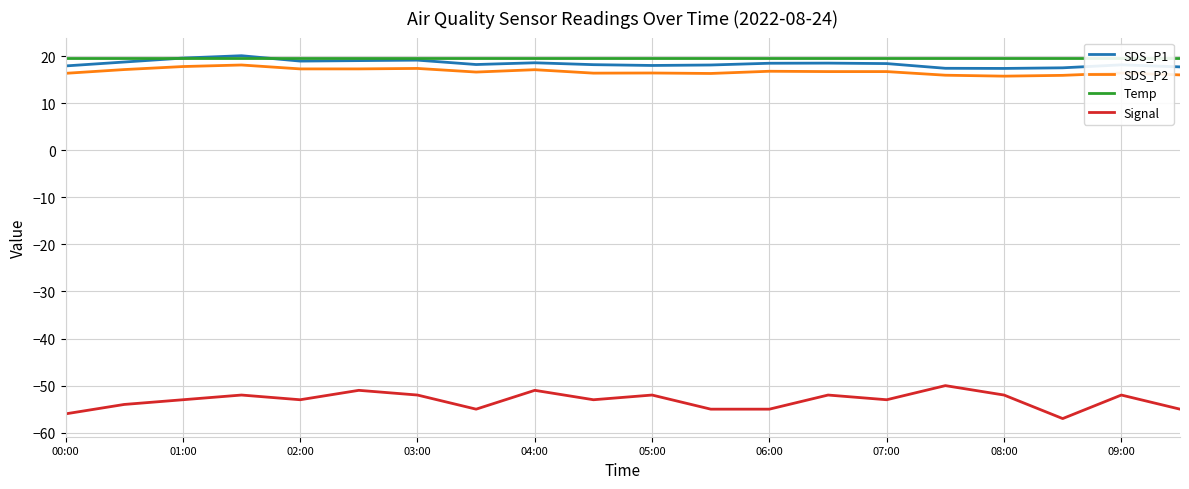

Reading right to left, extract all data points from this chart.

SDS_P1: 17.7	18.1	17.5	17.4	17.4	18.4	18.5	18.5	18.1	18.0	18.2	18.6	18.2	19.1	19.0	18.9	20.1	19.6	18.7	17.9
SDS_P2: 16.0	16.4	15.9	15.7	15.9	16.7	16.7	16.8	16.3	16.4	16.4	17.1	16.6	17.4	17.3	17.3	18.1	17.8	17.1	16.3
Temp: 19.6	19.6	19.6	19.6	19.6	19.6	19.6	19.6	19.6	19.6	19.6	19.6	19.6	19.6	19.6	19.6	19.6	19.6	19.6	19.6
Signal: -55.0	-52.0	-57.0	-52.0	-50.0	-53.0	-52.0	-55.0	-55.0	-52.0	-53.0	-51.0	-55.0	-52.0	-51.0	-53.0	-52.0	-53.0	-54.0	-56.0